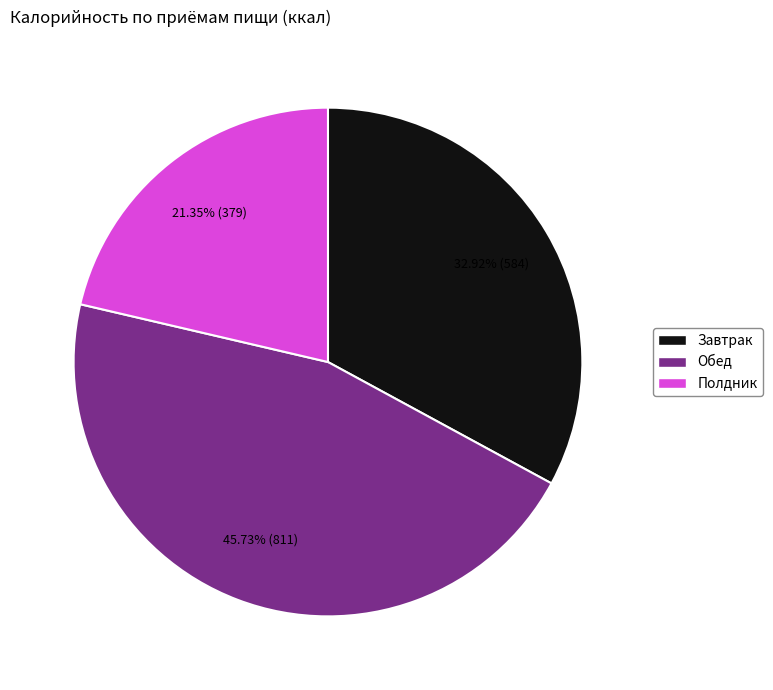

How many segments does this pie chart have?

3